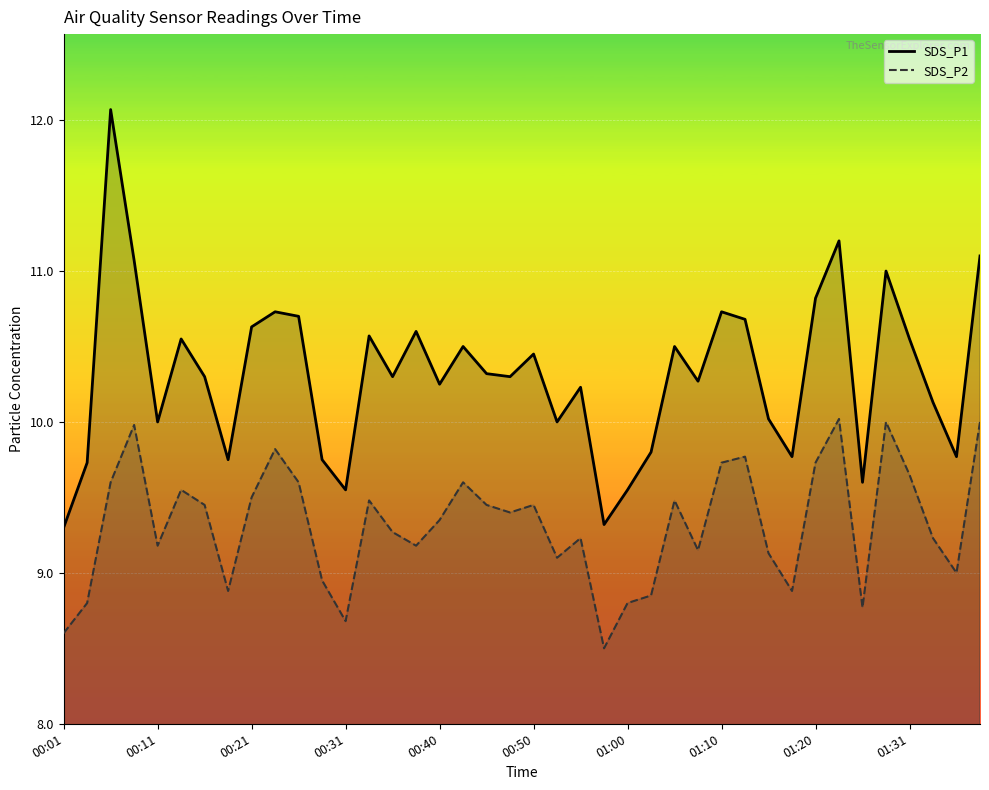

Is the value of SDS_P2 at 38 greater than the value of SDS_P1 at 13?

No